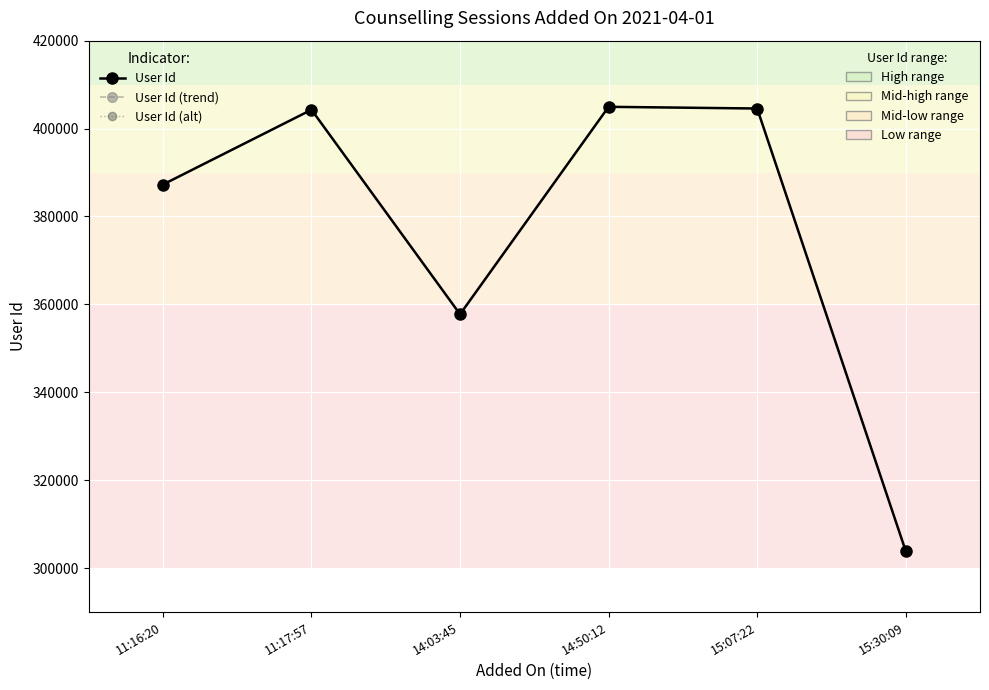

Reading left to right, transcribe all the data shown in this chart.

User Id: 11:16:20=387265	11:17:57=404285	14:03:45=357759	14:50:12=404952	15:07:22=404565	15:30:09=303894
User Id (trend): 11:16:20=387265	11:17:57=404285	14:03:45=357759	14:50:12=404952	15:07:22=404565	15:30:09=303894
User Id (alt): 11:16:20=387265	11:17:57=404285	14:03:45=357759	14:50:12=404952	15:07:22=404565	15:30:09=303894